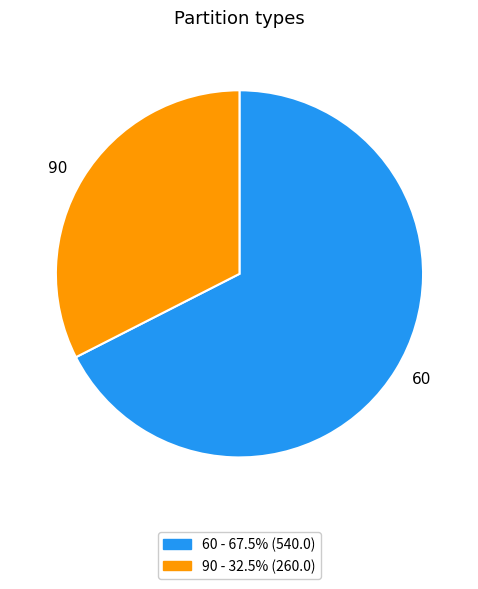

What is the ratio of the value at 90 to the value at 60?

0.5